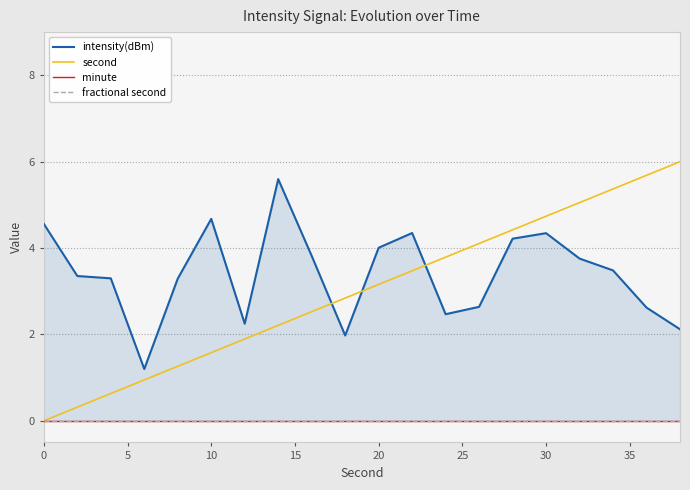

Which series has the largest total across all categories?

intensity(dBm)